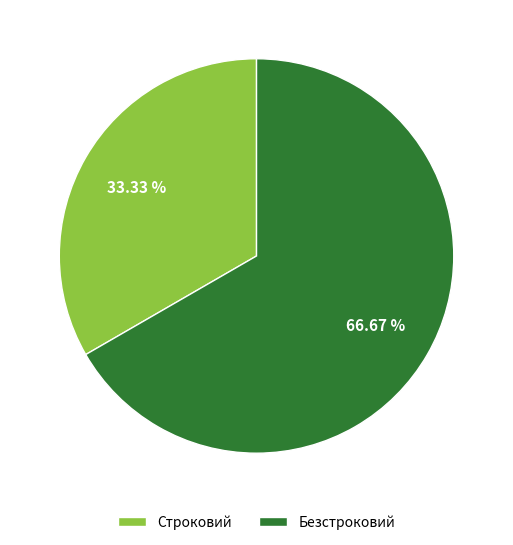

What percentage is the Строковий slice, to the nearest percent?

33%